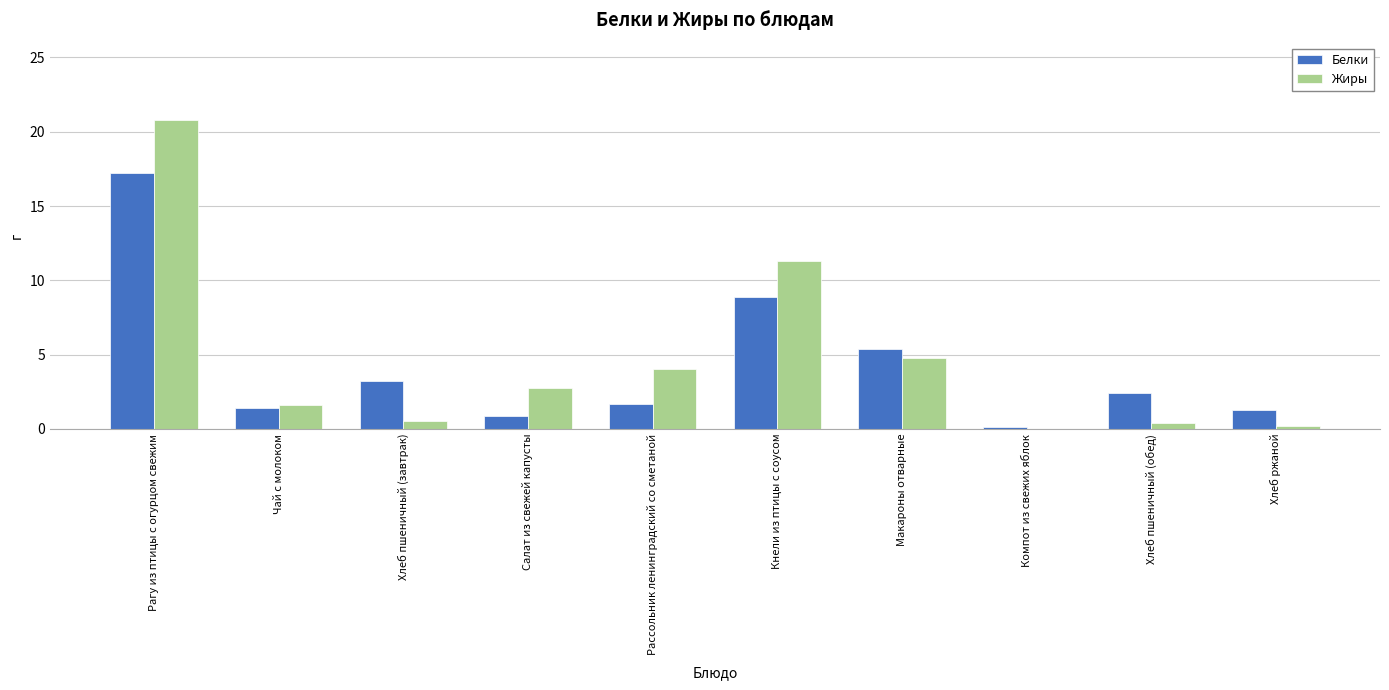

True or false: Белки has a value of 5.1 at Хлеб пшеничный (завтрак).

False